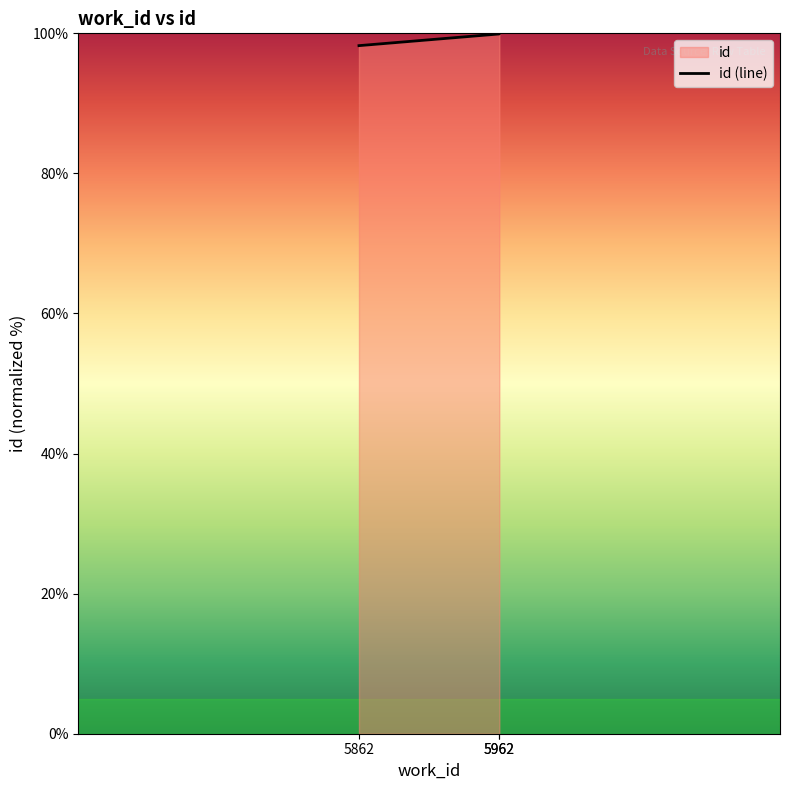

Reading right to left, what are all the values shown in this chart?

5962=100.0	5962=99.9	5862=98.2